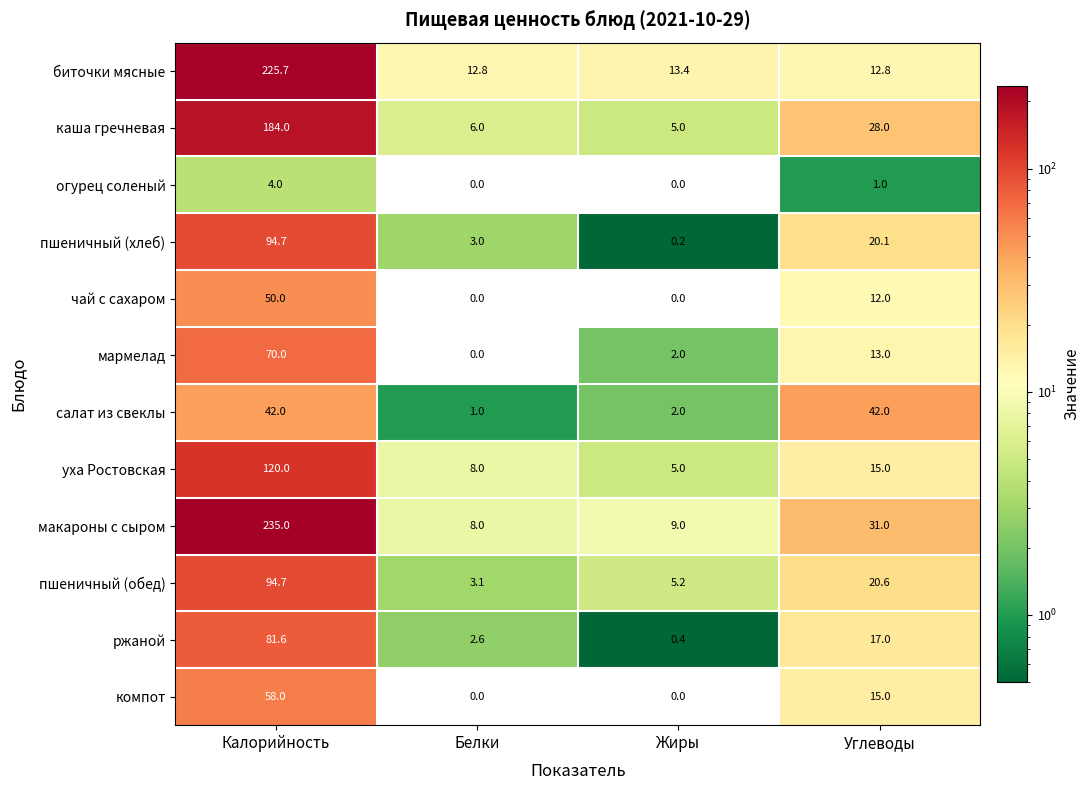

Rank the categories by пшеничный (обед) value from highest to lowest.

Калорийность, Углеводы, Жиры, Белки